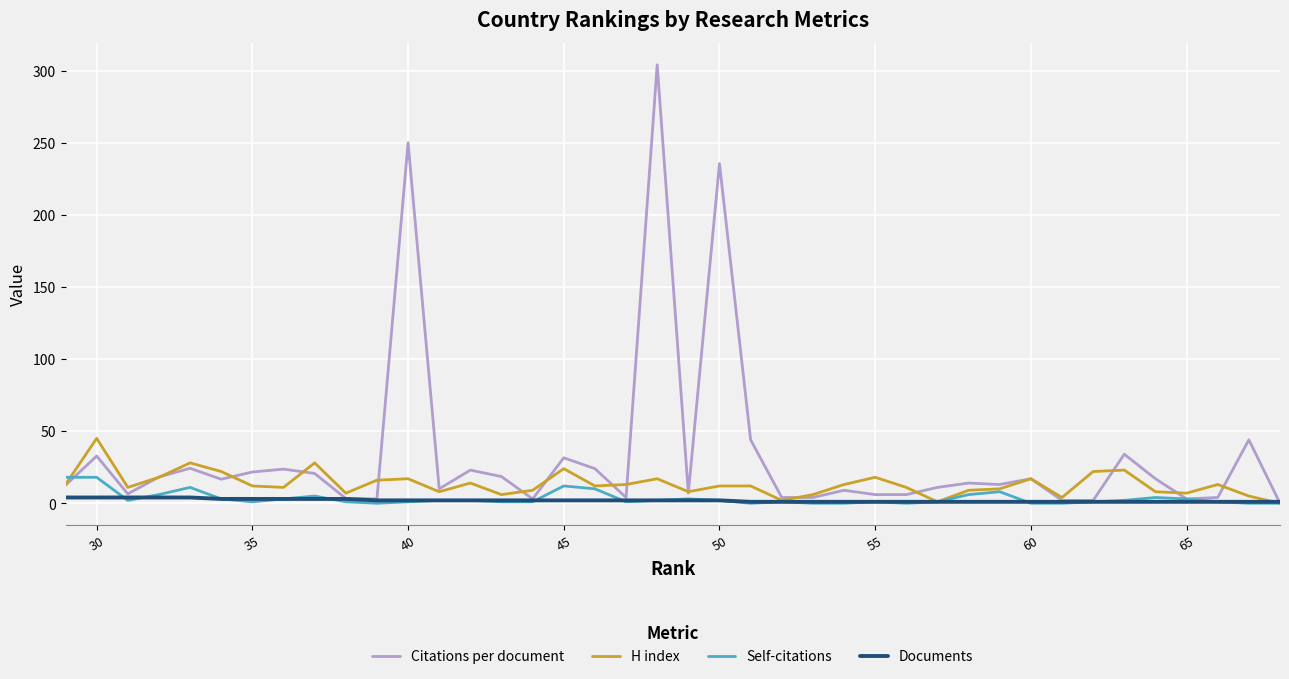

How many data points in Documents are less than 2?

18